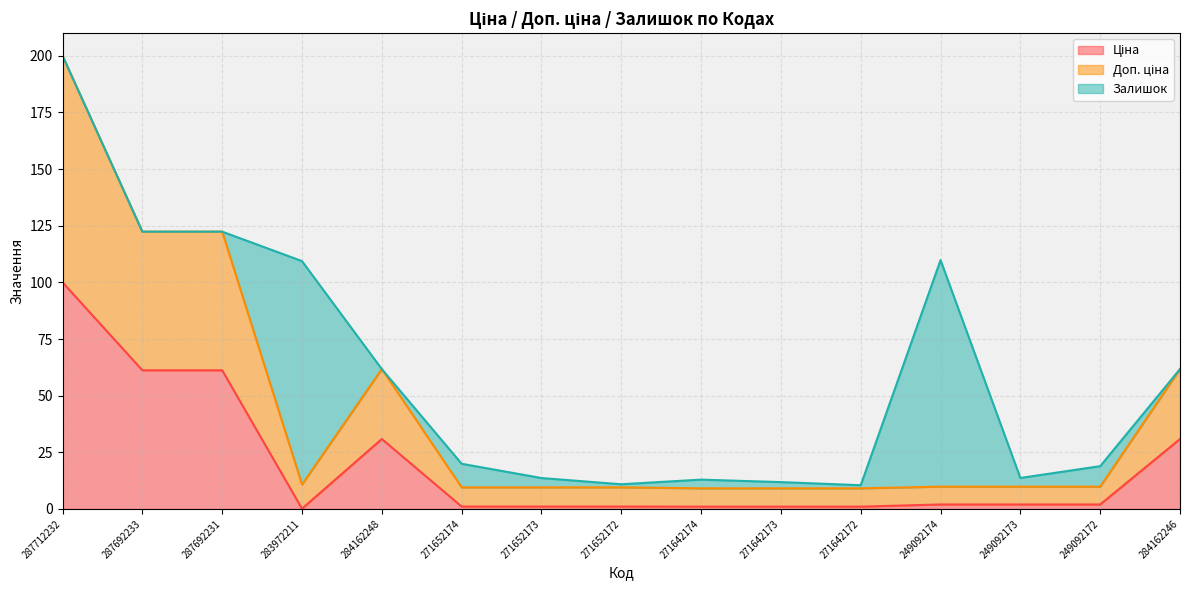

Does the chart have visible grid lines?

Yes